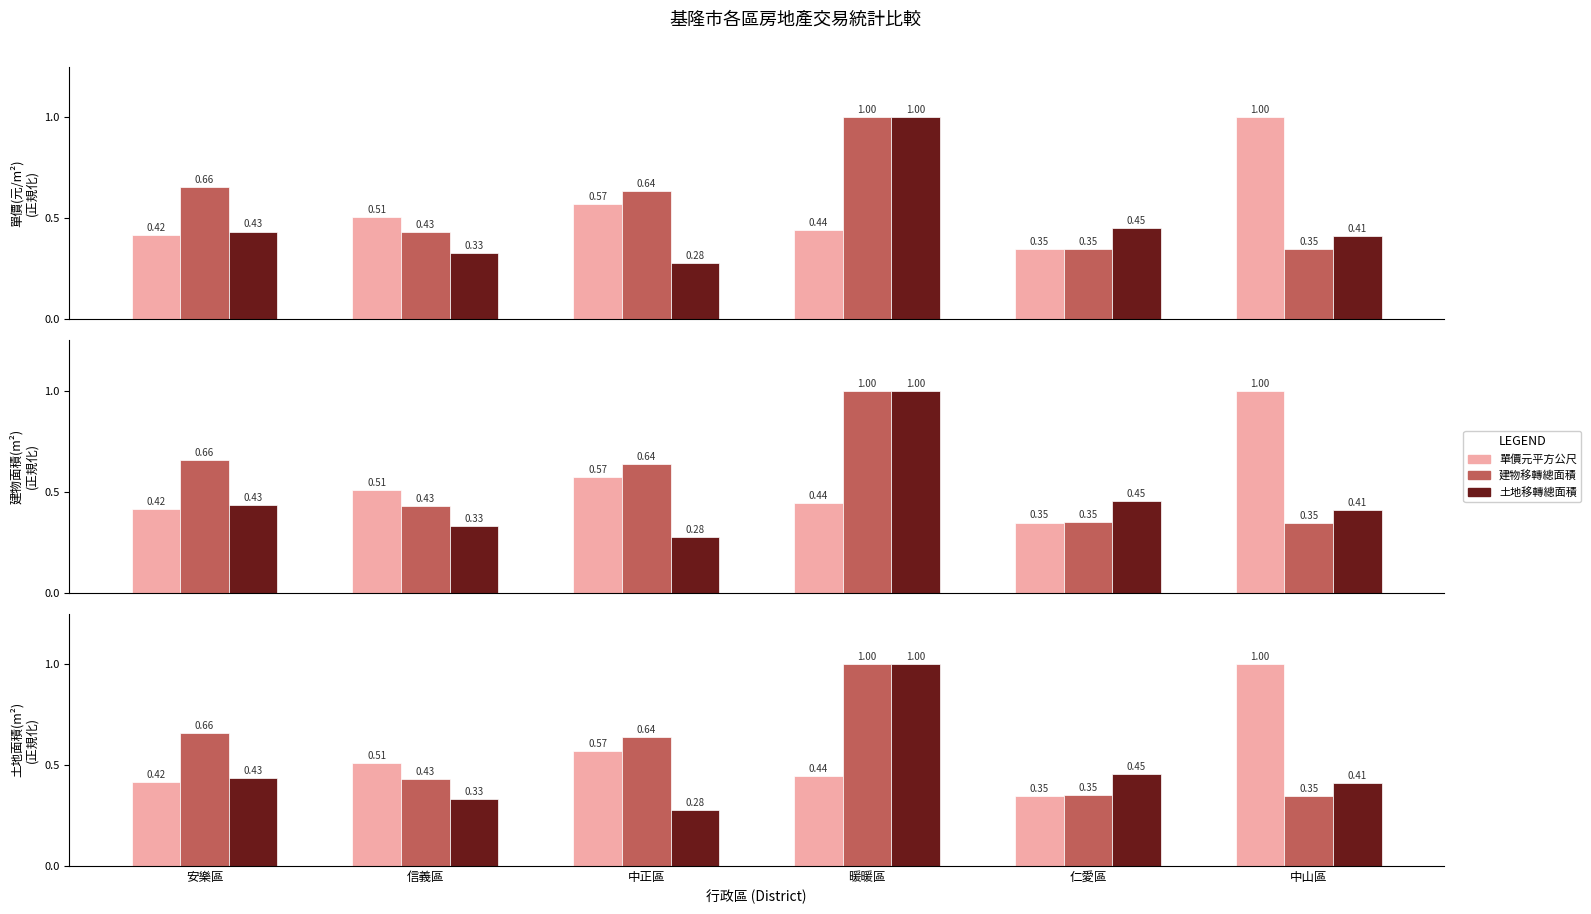

What is the spread (max minus min) of values at 中正區?

0.4